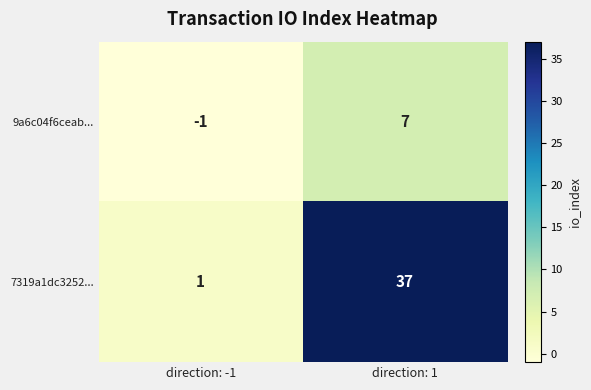

Rank the series at direction: 1 from lowest to highest value.

9a6c04f6ceab..., 7319a1dc3252...